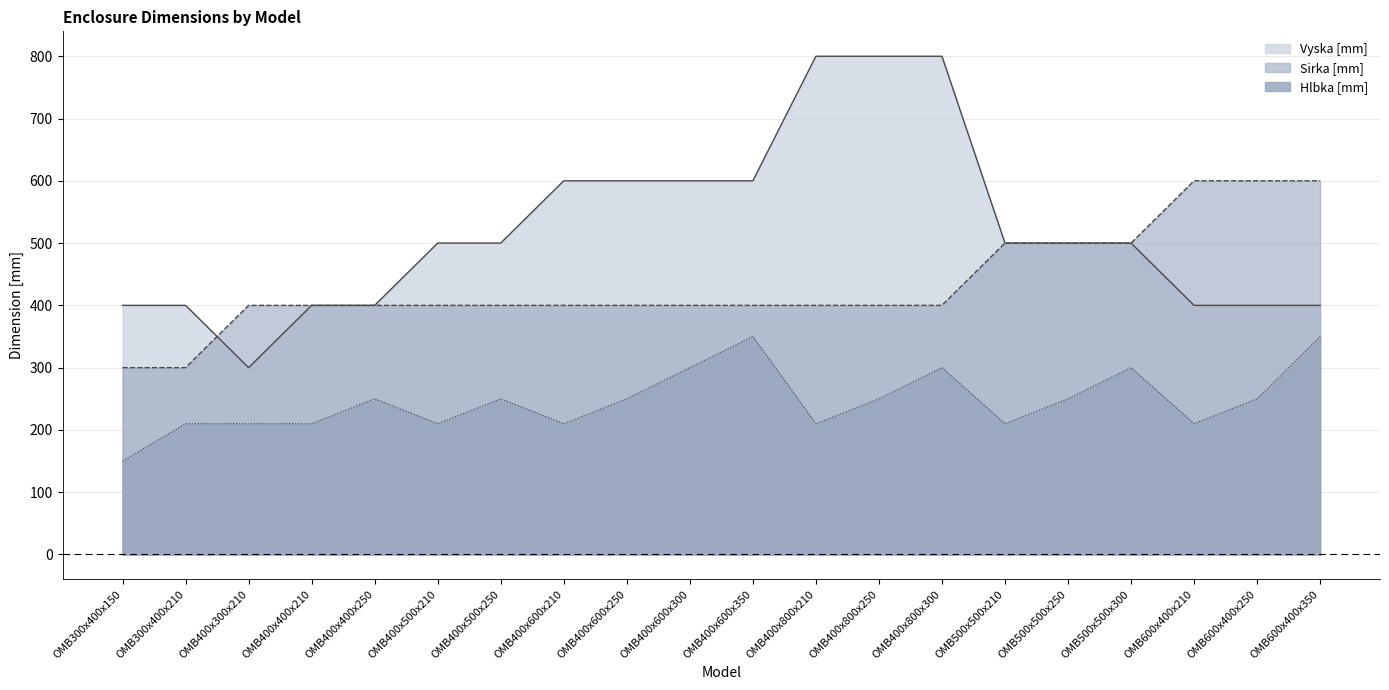

Reading right to left, list all the values displayed in this chart.

Vyska [mm]: 400	400	400	500	500	500	800	800	800	600	600	600	600	500	500	400	400	300	400	400
Sirka [mm]: 600	600	600	500	500	500	400	400	400	400	400	400	400	400	400	400	400	400	300	300
Hlbka [mm]: 350	250	210	300	250	210	300	250	210	350	300	250	210	250	210	250	210	210	210	150